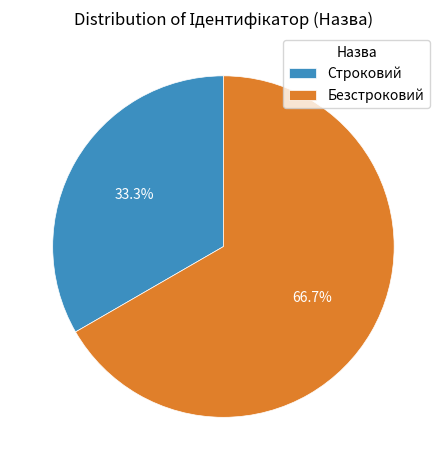

Approximately how many times larger is the value at Безстроковий compared to Строковий?

2.0